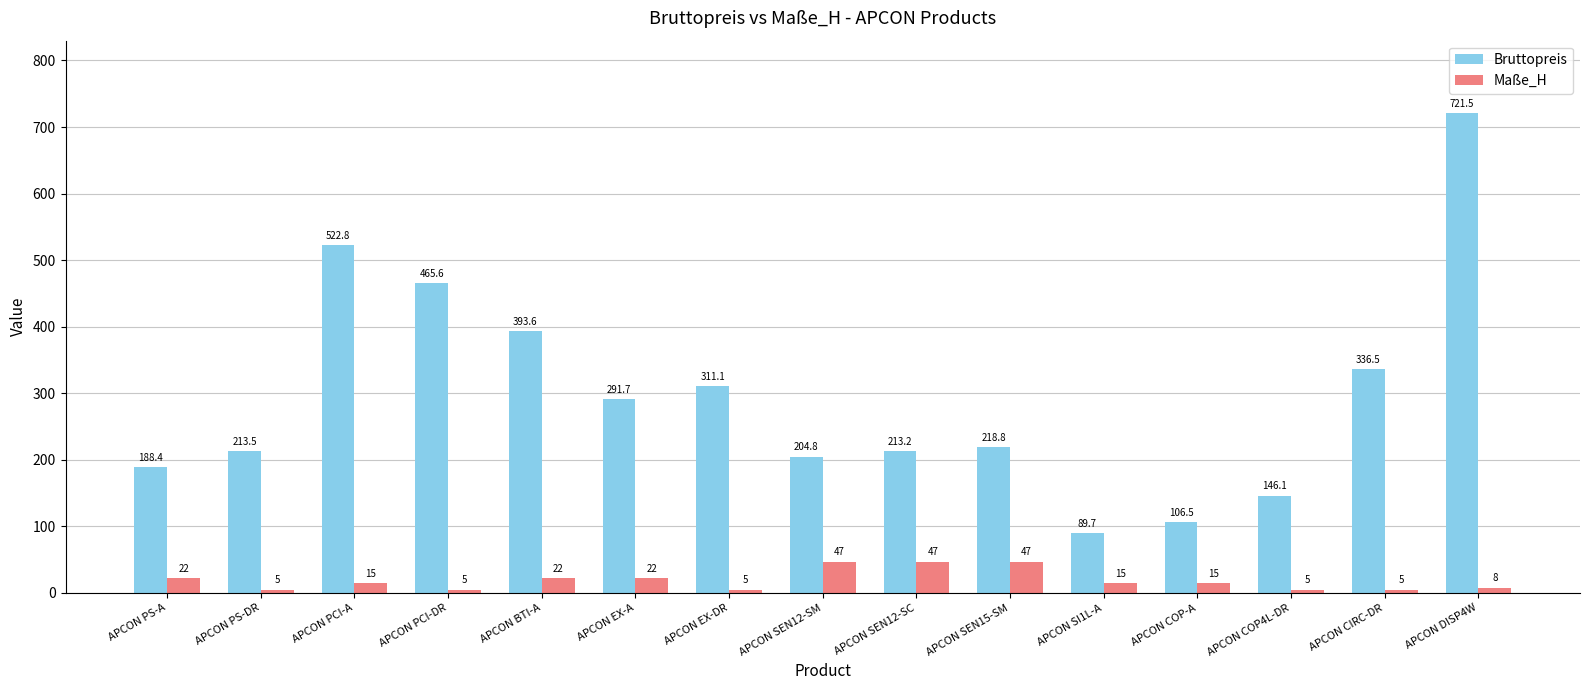

Count the number of data series in this chart.

2